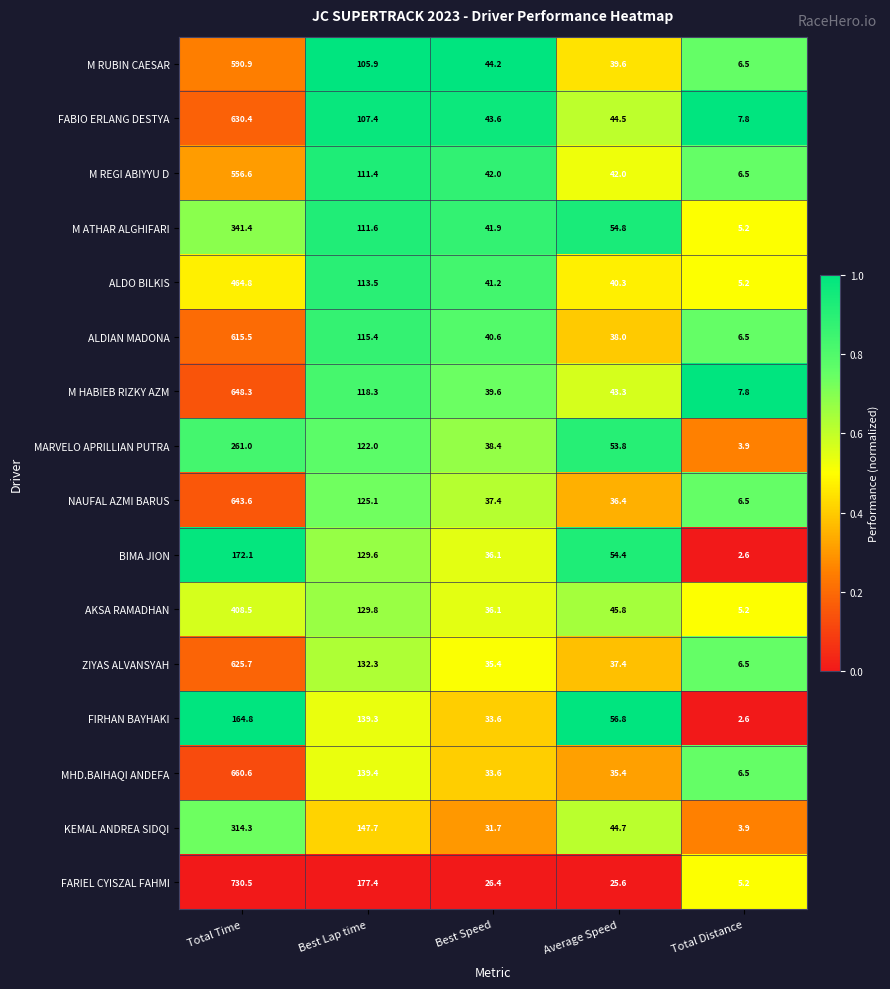

What is the spread (max minus min) of values at Best Speed?

17.8